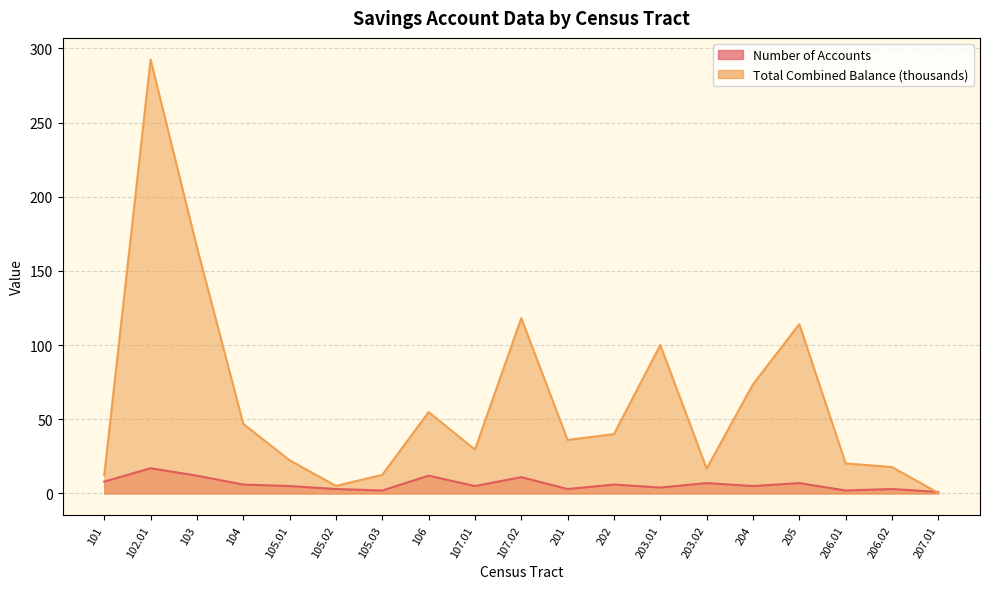

Reading right to left, list all the values displayed in this chart.

Number of Accounts: 1.0	3.0	2.0	7.0	5.0	7.0	4.0	6.0	3.0	11.0	5.0	12.0	2.0	3.0	5.0	6.0	12.0	17.0	8.0
Total Combined Balance (thousands): 0.4	17.8	20.3	114.2	73.5	16.8	100.0	40.0	36.1	118.2	29.6	54.9	12.5	5.1	22.4	46.9	166.0	292.4	12.3